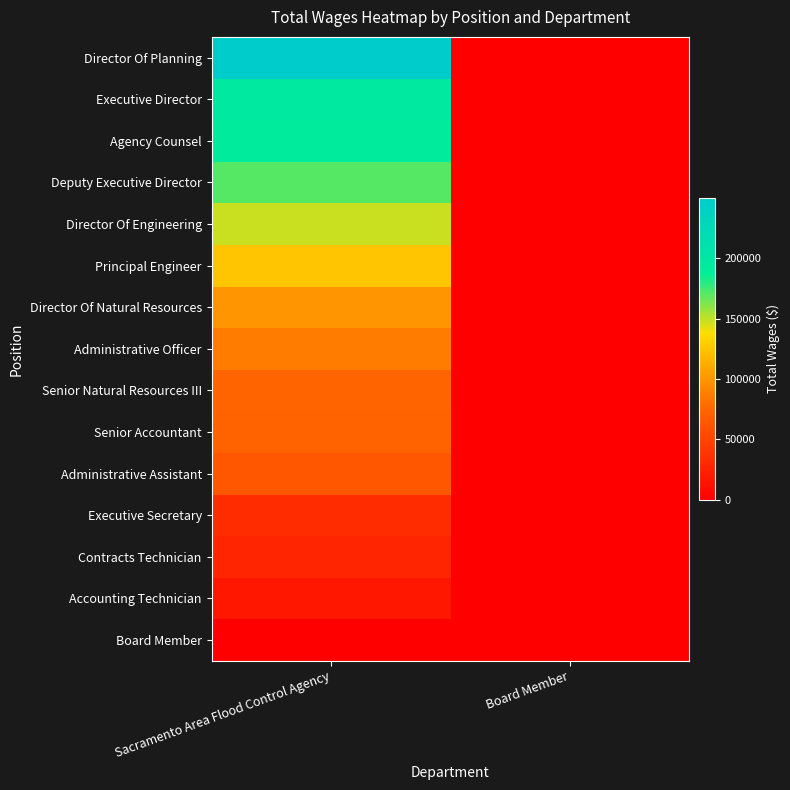

List the series in order of their peak value, lowest first.

Board Member, Accounting Technician, Contracts Technician, Executive Secretary, Administrative Assistant, Senior Accountant, Senior Natural Resources III, Administrative Officer, Director Of Natural Resources, Principal Engineer, Director Of Engineering, Deputy Executive Director, Agency Counsel, Executive Director, Director Of Planning